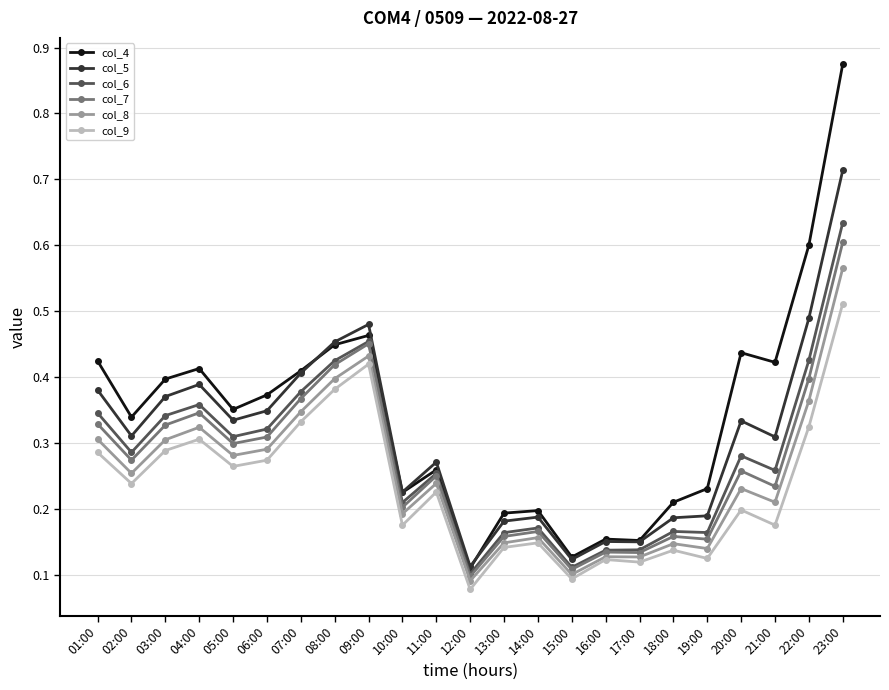

Rank the series by their maximum value, from highest to lowest.

col_4, col_5, col_6, col_7, col_8, col_9